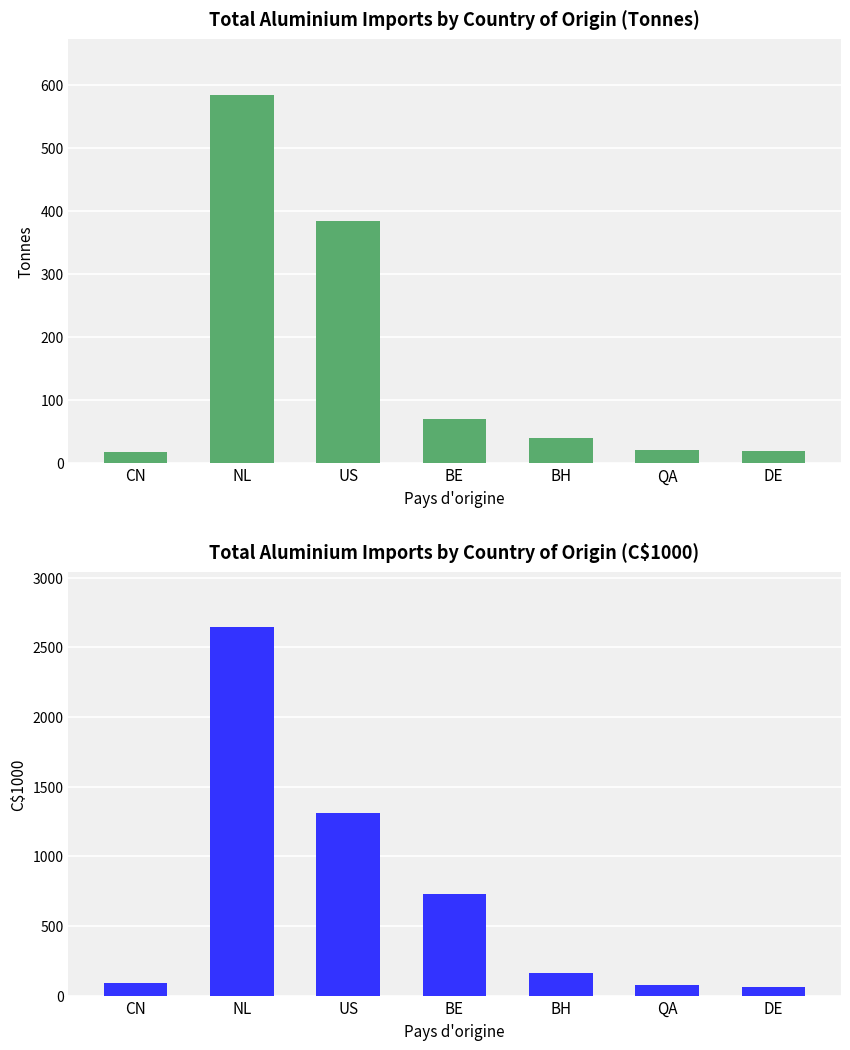

What are all the series names shown in the legend?

Tonnes, C$1000